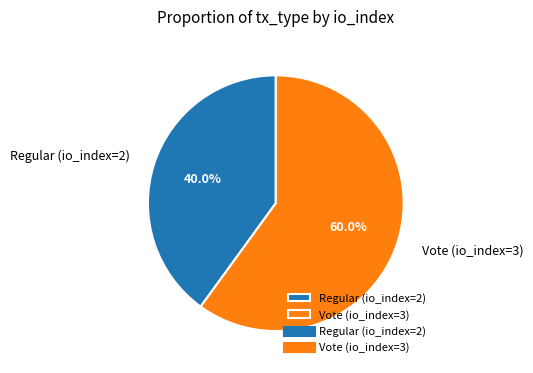

The Vote (io_index=3) slice represents 60% of the pie. True or false?

True